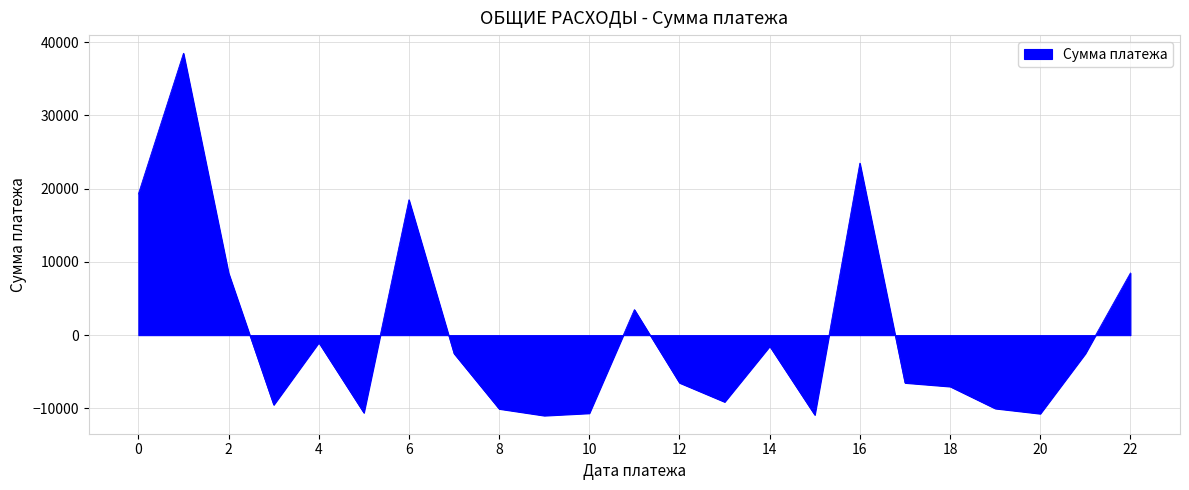

What is the minimum value shown in the chart?

-10984.9